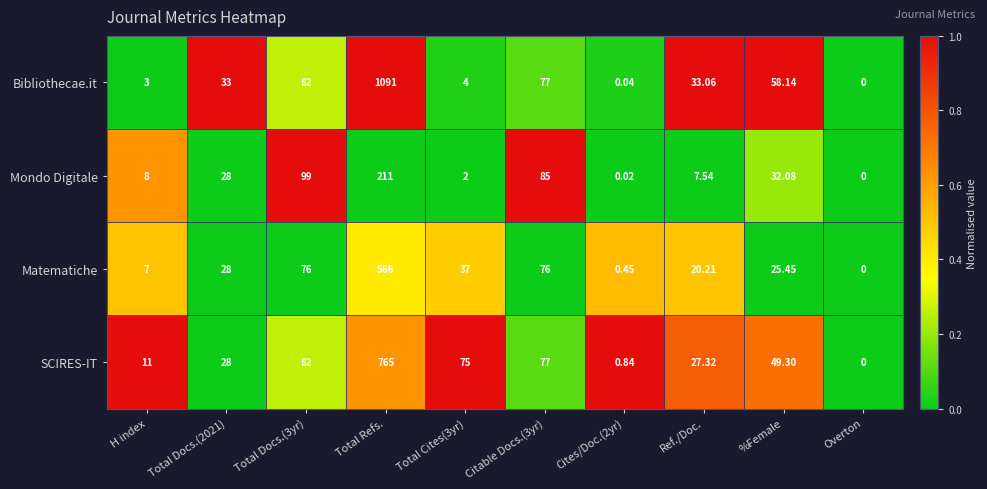

Which label corresponds to the smallest value in the chart?

Overton